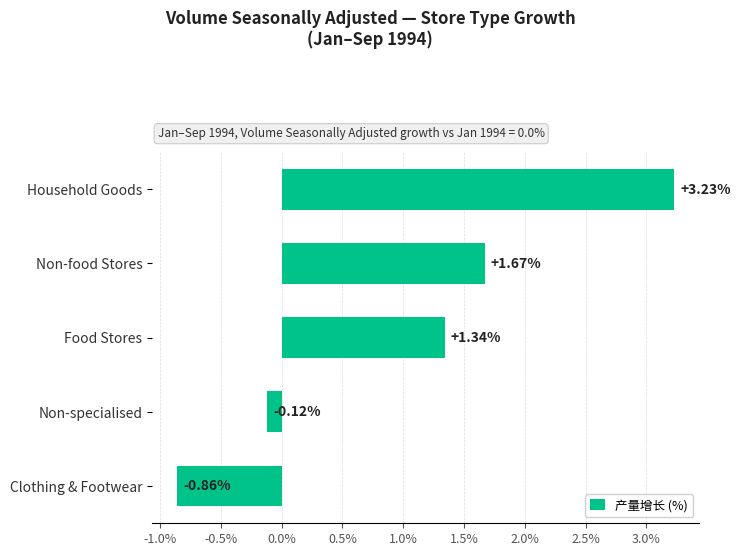

Between Clothing & Footwear and Household Goods, which is larger?

Household Goods